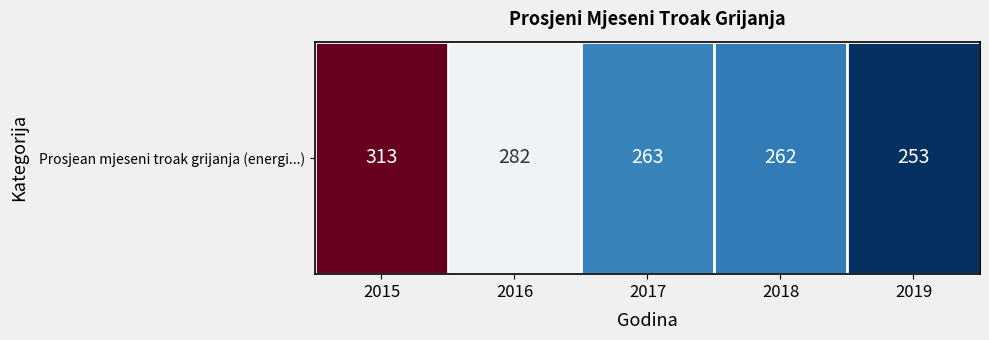

Which has a higher value, 2015 or 2019?

2015